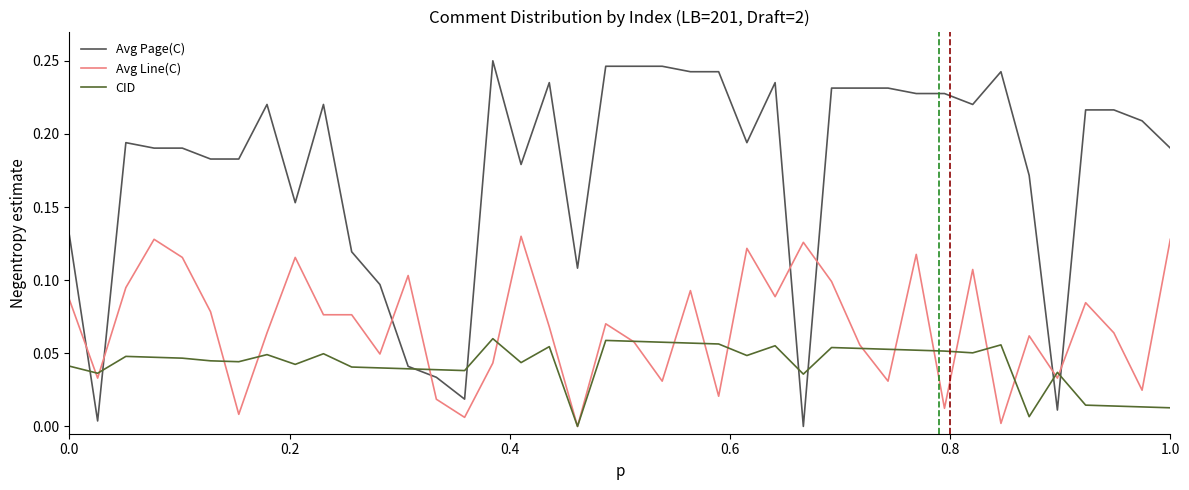

Does the chart have visible grid lines?

No